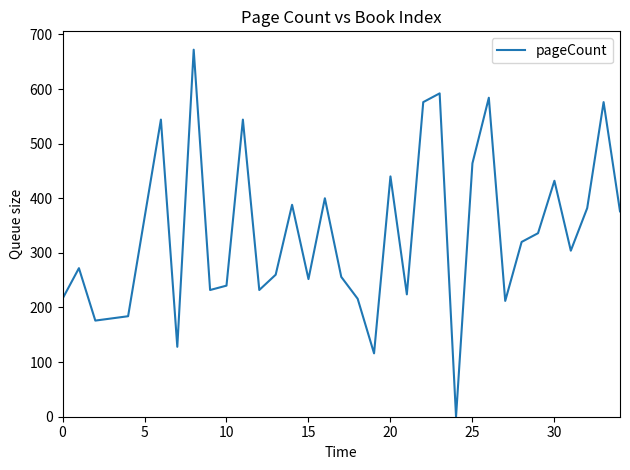

What is the difference between the maximum and minimum values?

672